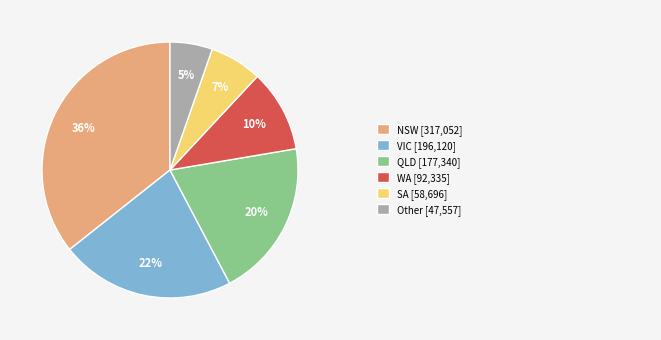

Is there a majority slice in this chart?

No